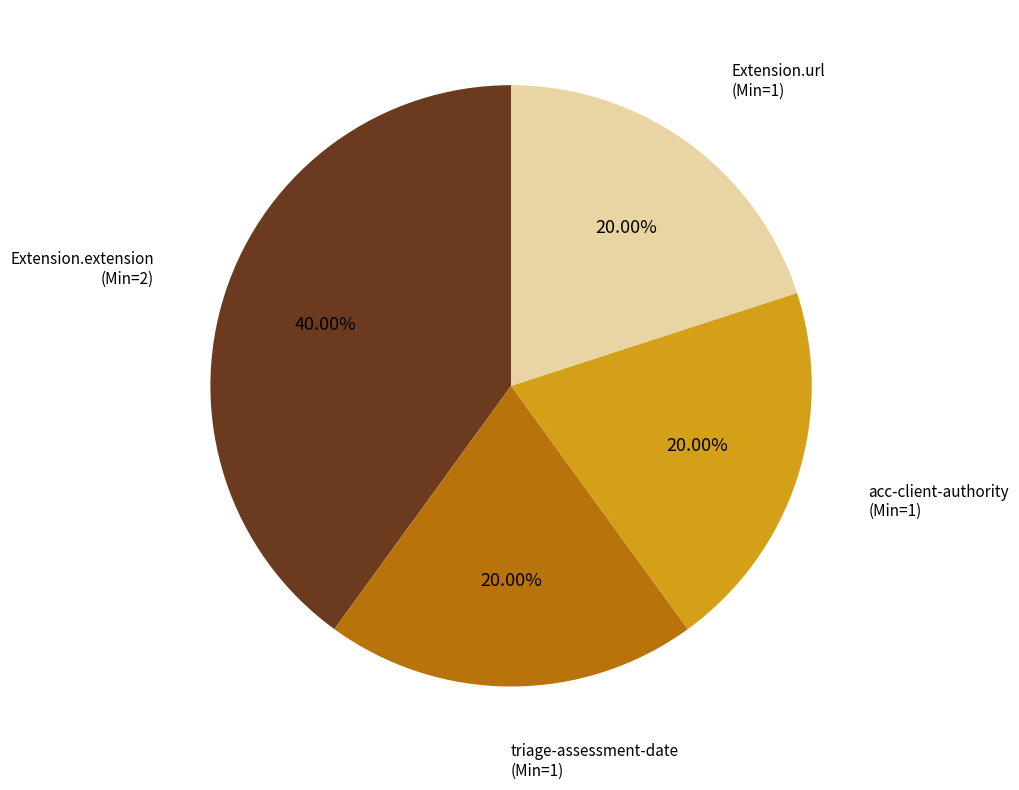

Is there a majority slice in this chart?

No